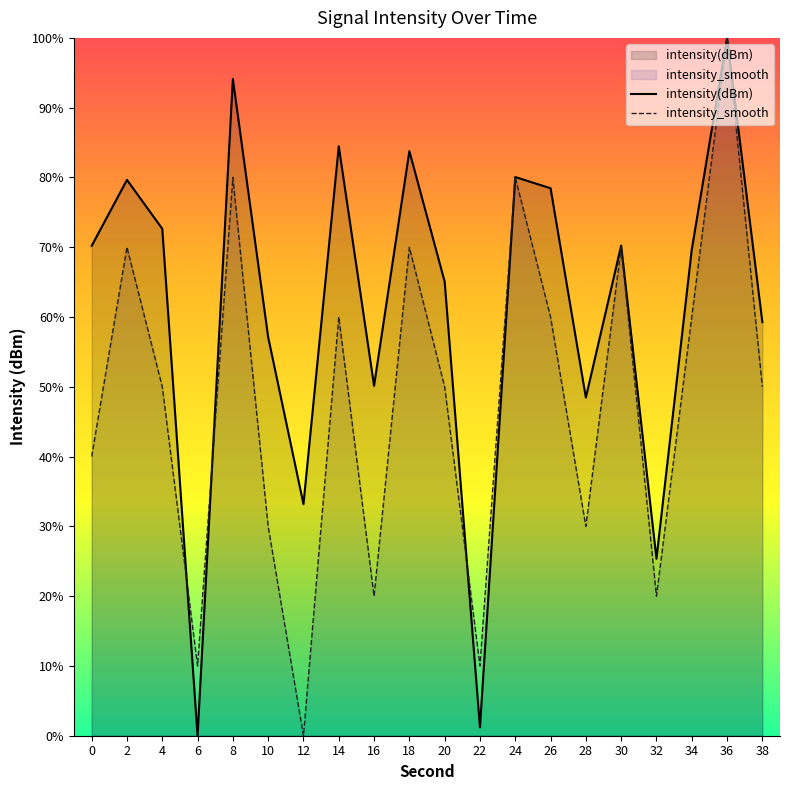

Which series has the largest total across all categories?

intensity(dBm)